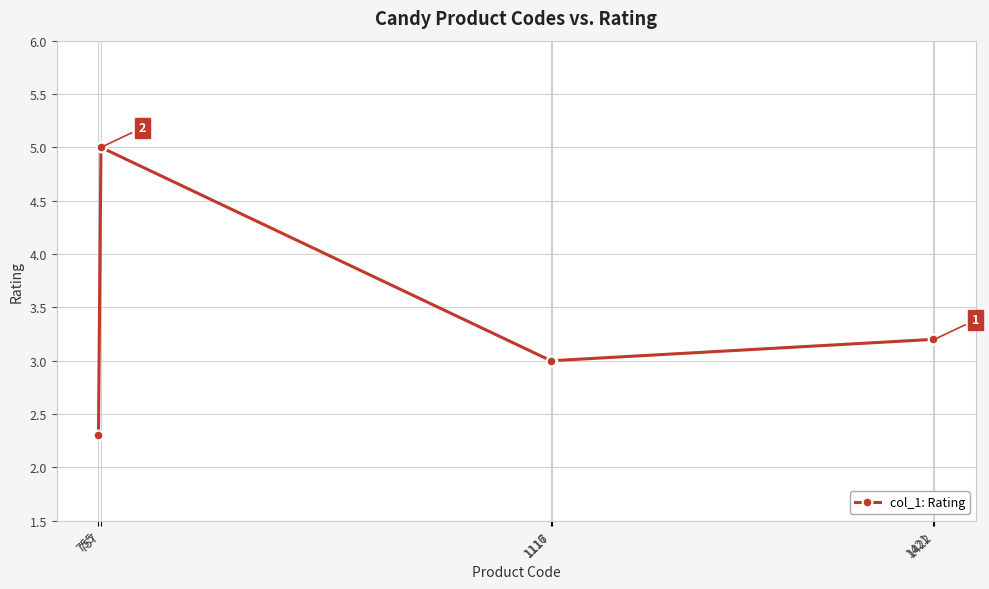

What is the change in value from 1421 to 757?

+1.8